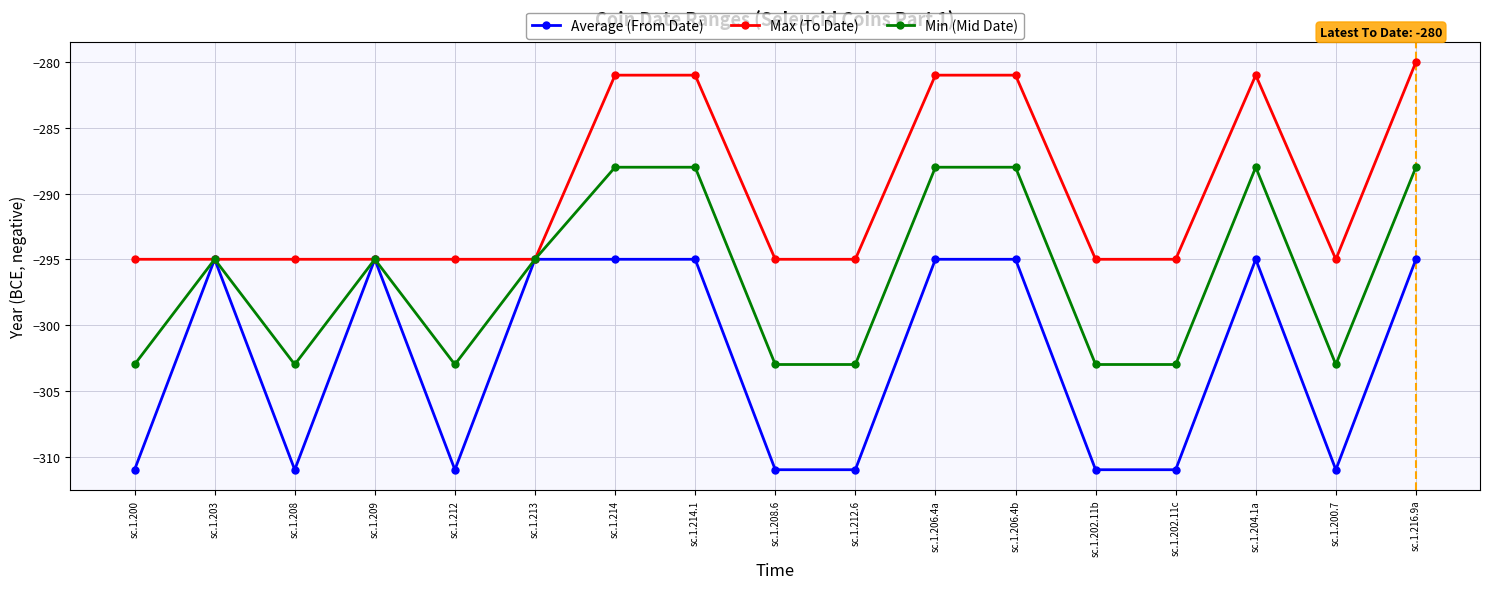

Is it true that Min (Mid Date) equals -425 at sc.1.208.6?

False